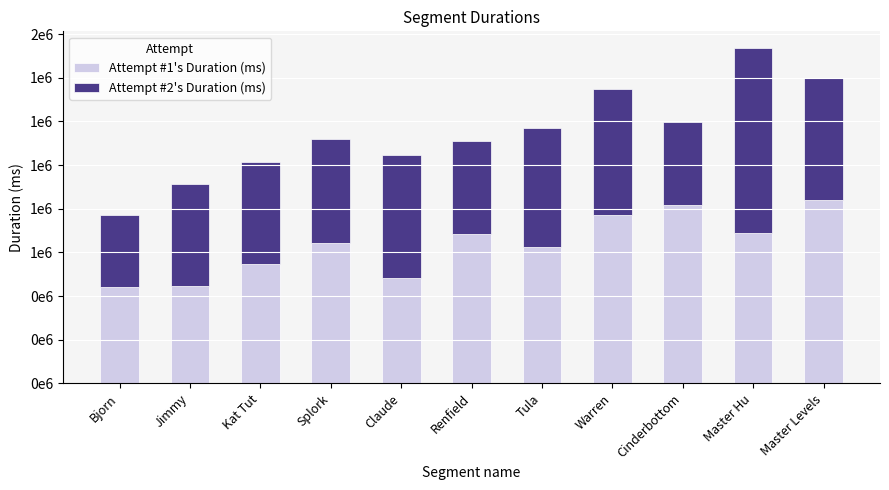

What is the difference between the Attempt #1's Duration (ms) values at Cinderbottom and Master Hu?

129710